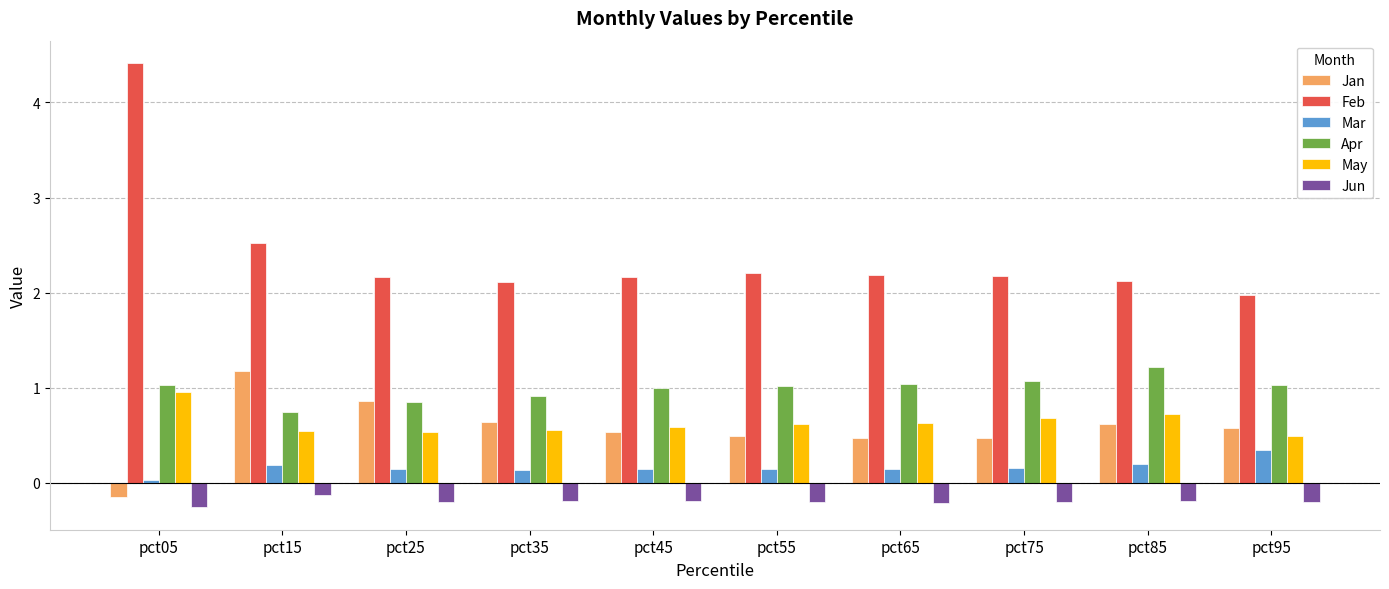

Which series has the largest total across all categories?

Feb